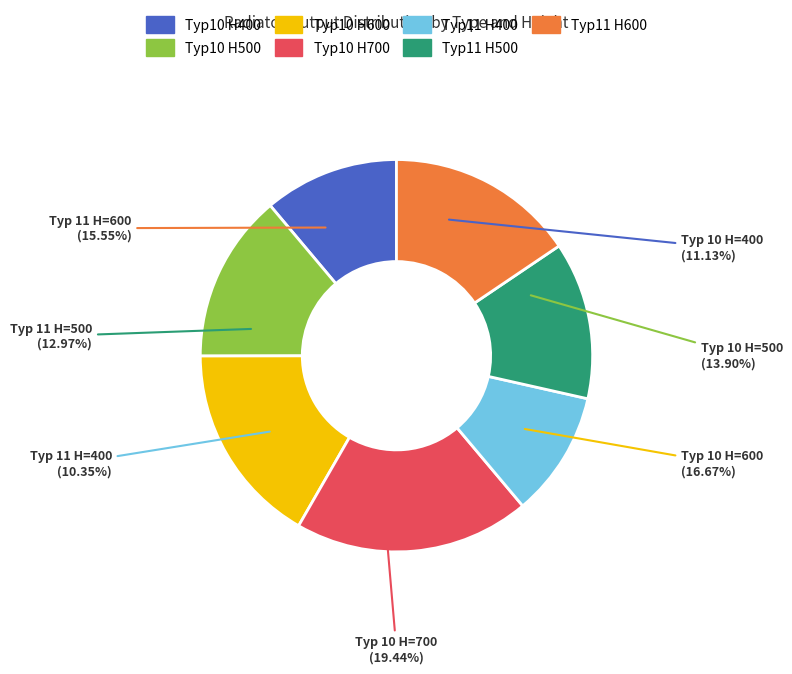

What is the largest slice in the pie chart?

Typ 10
H=700